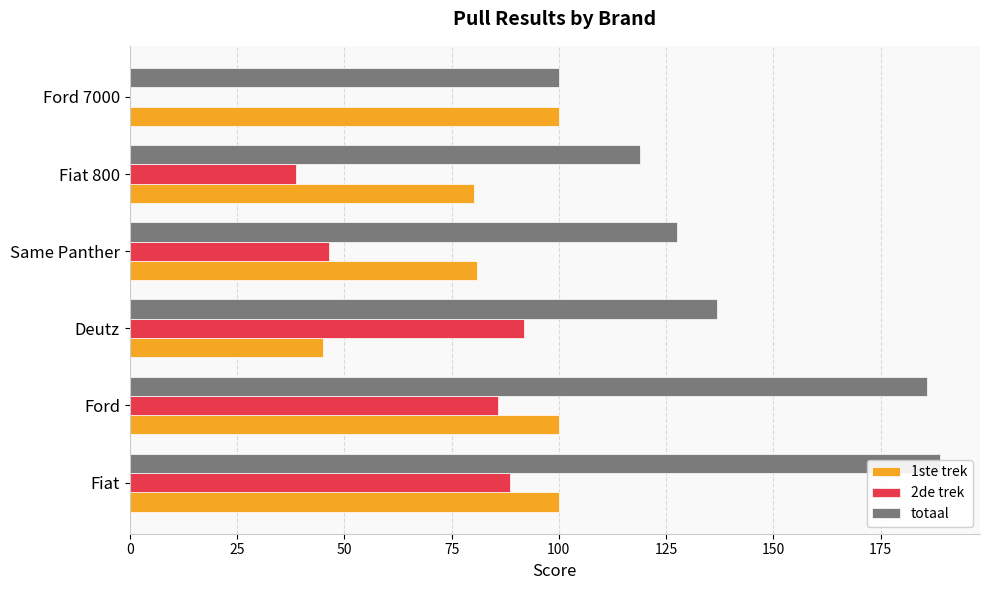

True or false: totaal has a value of 307.3 at Ford.

False